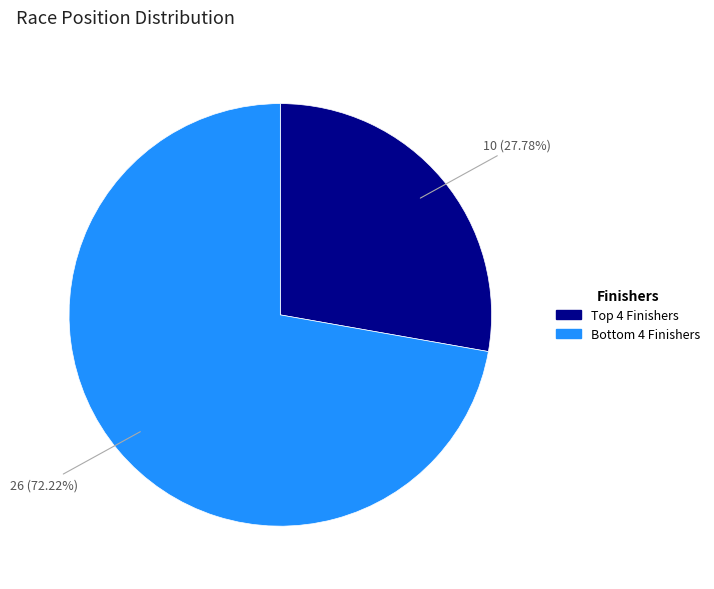

Does any single category account for the majority?

Yes